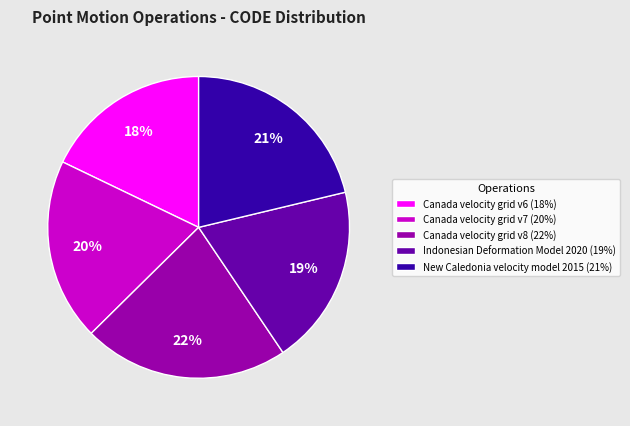

Does any single category account for the majority?

No